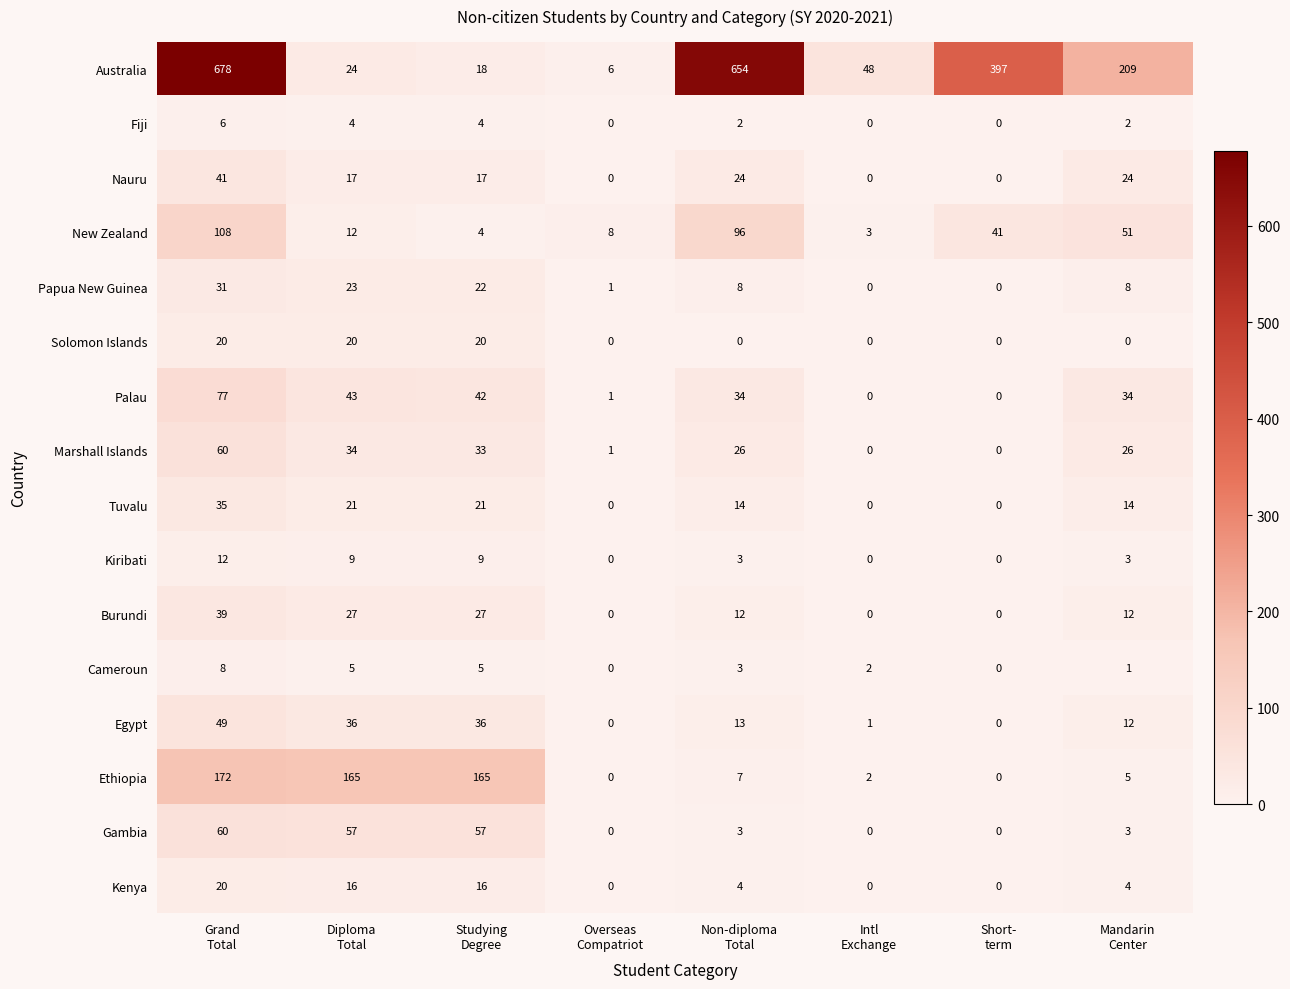

At how many categories does at least one series exceed 31?

7